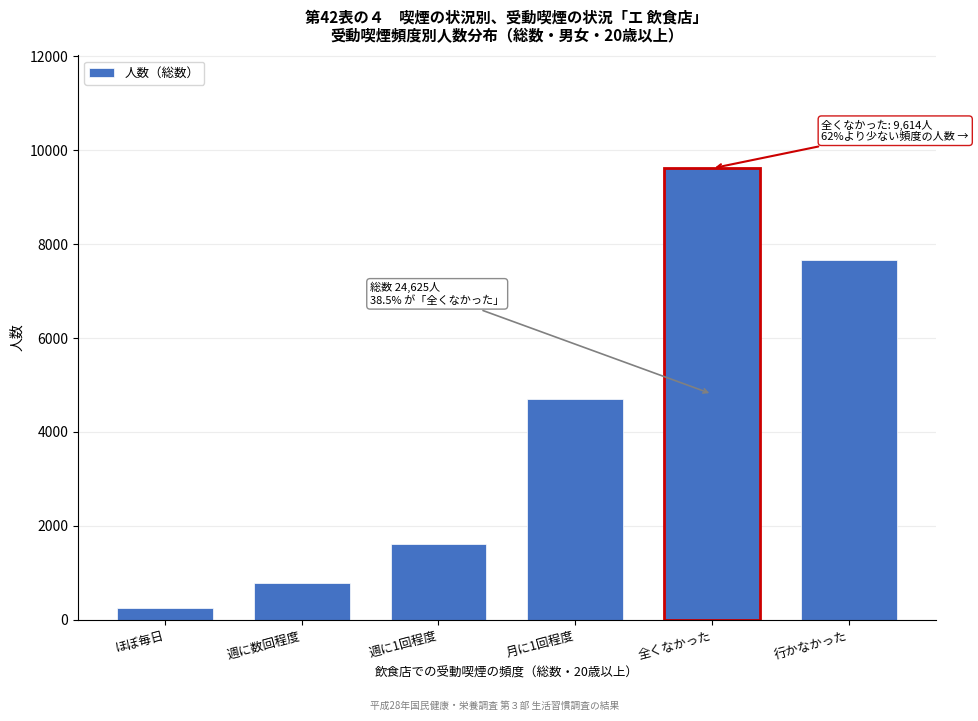

Reading right to left, transcribe all the data shown in this chart.

行かなかった=7655	全くなかった=9614	月に1回程度=4696	週に1回程度=1615	週に数回程度=792	ほぼ毎日=253